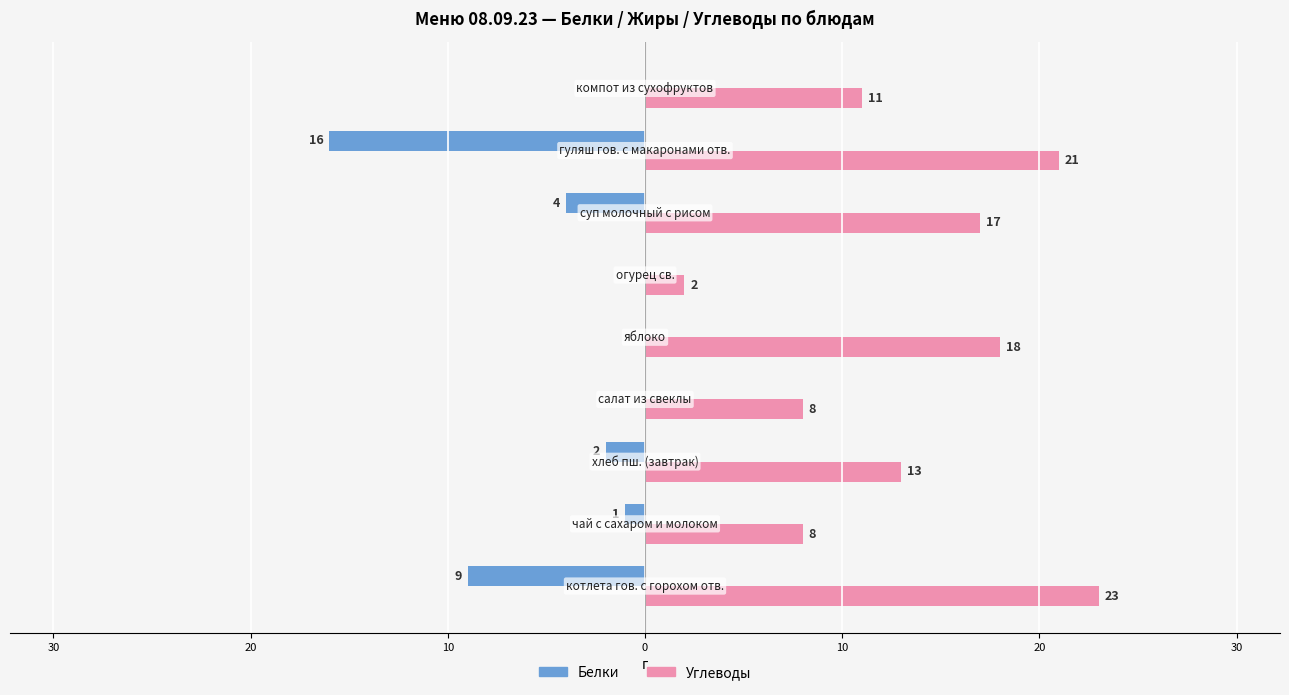

What is the value of the Белки bar at the 8th from the left?

-1